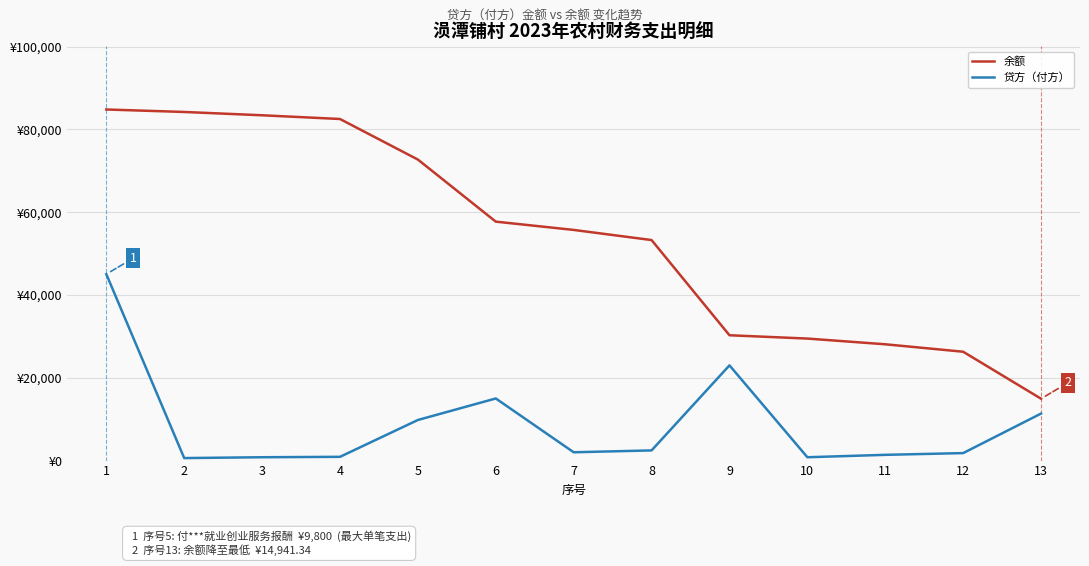

What is the difference between the 贷方（付方） values at 1 and 2?

44438.2